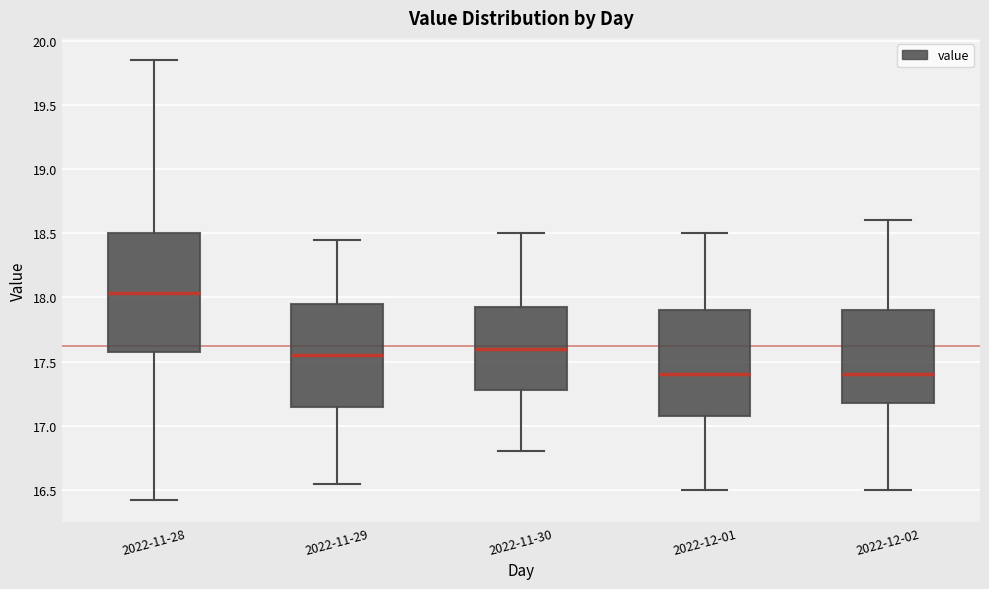

Comparing the boxes themselves (not the whiskers), which one is the tallest?

2022-11-28